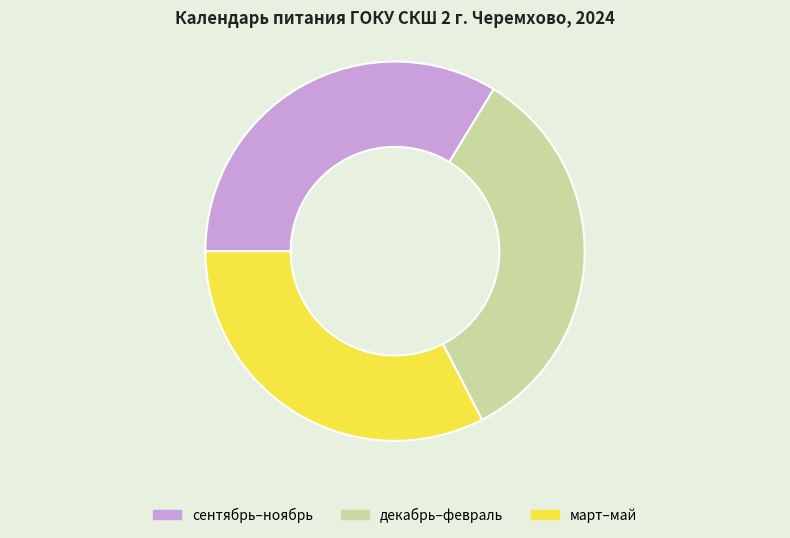

Combined, do март–май and сентябрь–ноябрь account for over 50%?

Yes